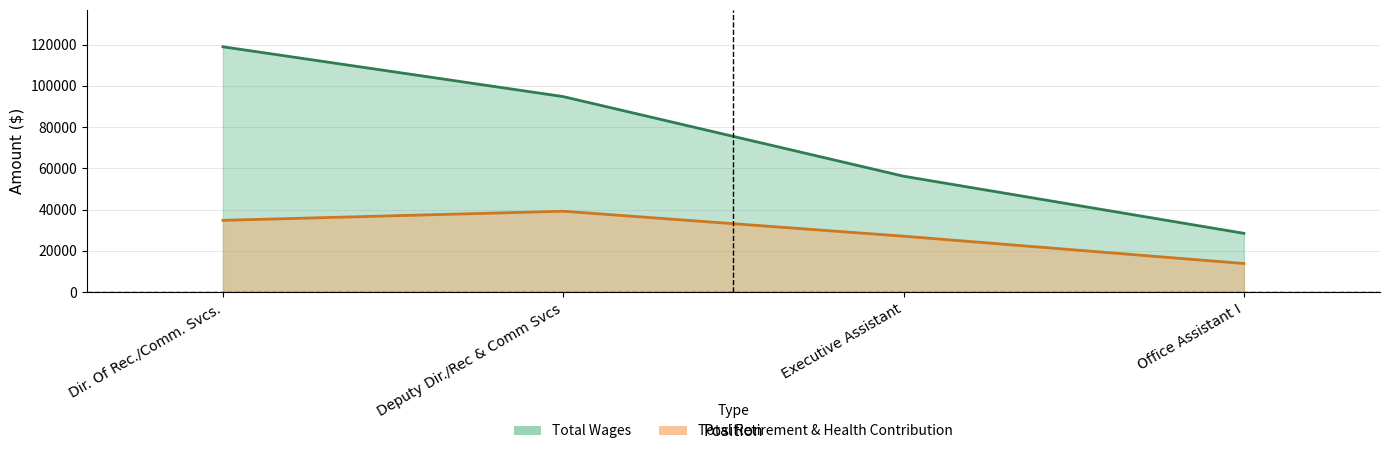

At Dir. Of Rec./Comm. Svcs., list the series in order from smallest to largest.

Total Retirement & Health Contribution, Total Wages